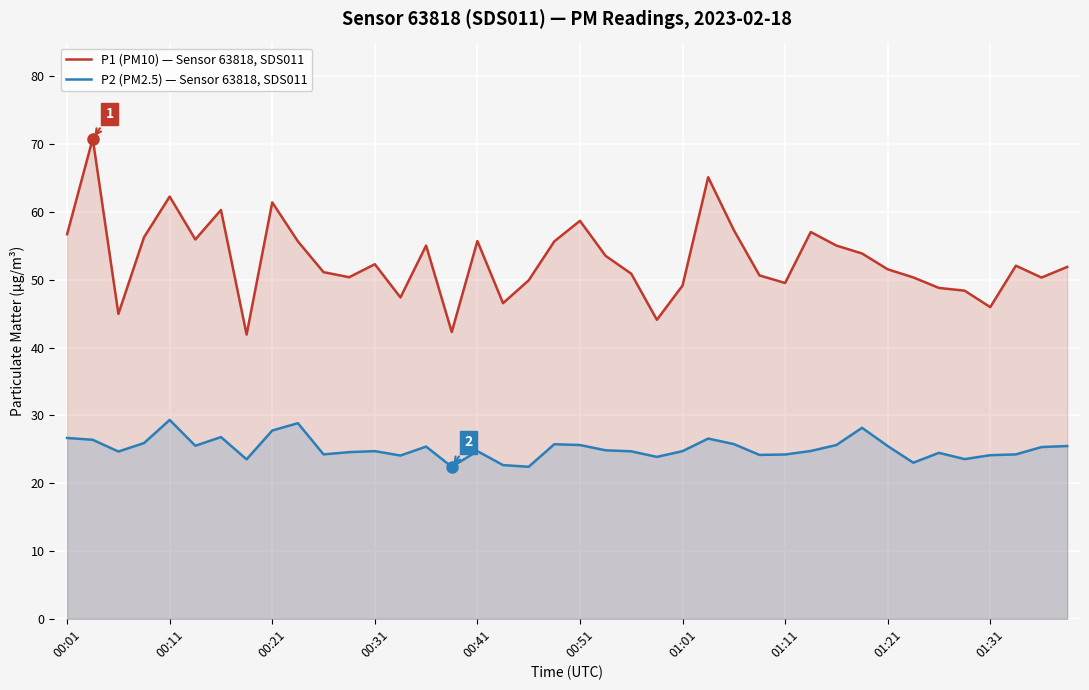

Is it true that P2 (PM2.5) — Sensor 63818, SDS011 equals 16.3 at 01:31?

False